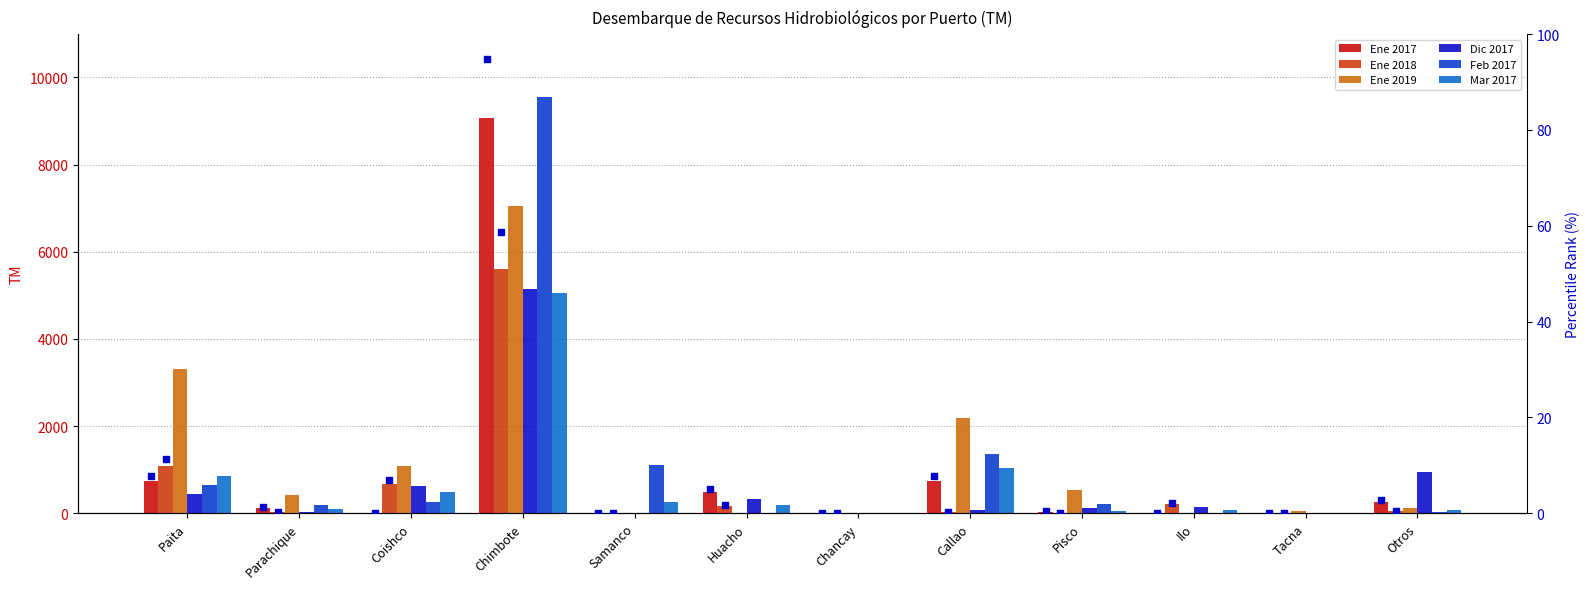

Which category has the lowest value in the Feb 2017 series?

Ilo